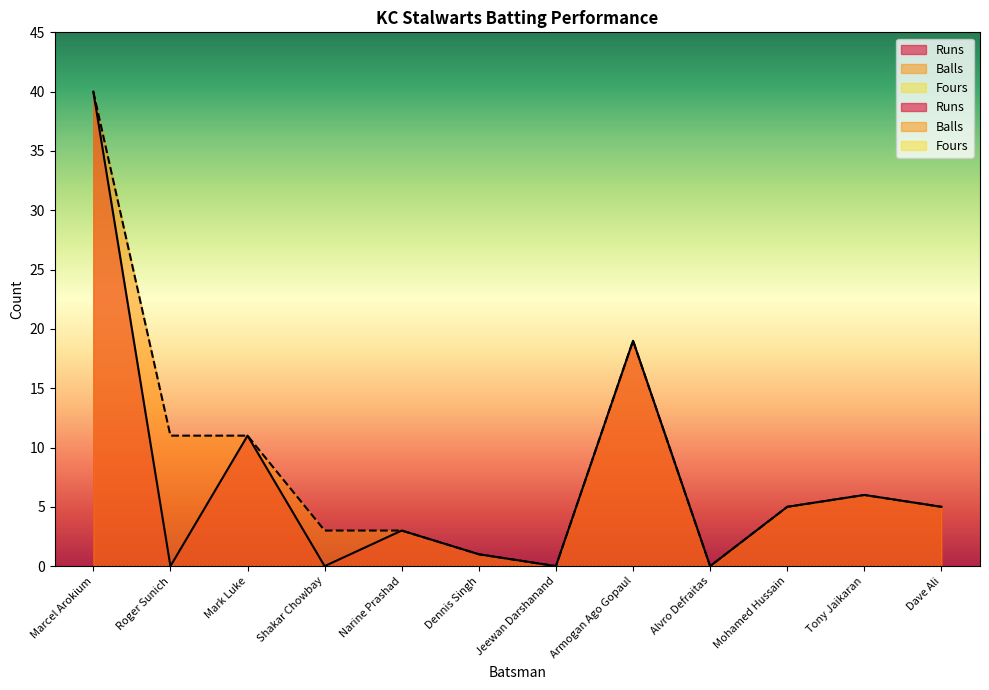

True or false: Runs and Balls intersect in this chart.

False